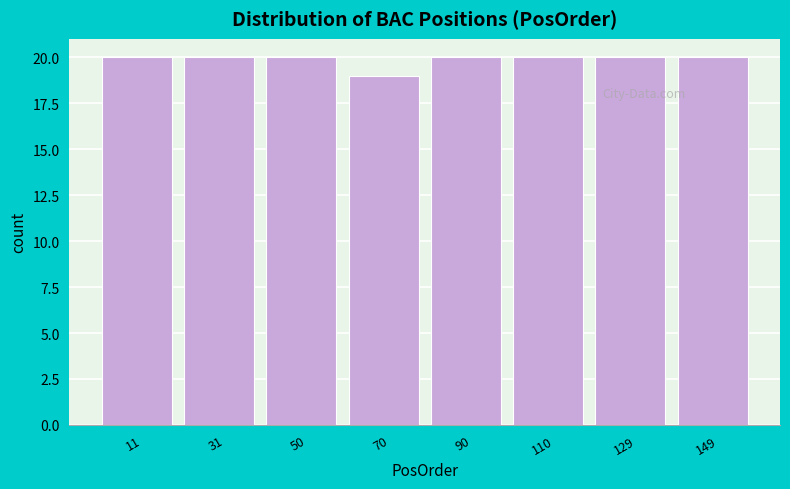

Reading left to right, transcribe this chart: for each bar, give the range it covers on the x-axis and its height. Neither the bar edges nor the heights are printed on the chart, so give them approximately, as read against the axes.

2 to 20: 20
20 to 40: 20
40 to 60: 20
60 to 80: 19
80 to 100: 20
100 to 120: 20
120 to 140: 20
140 to 160: 20